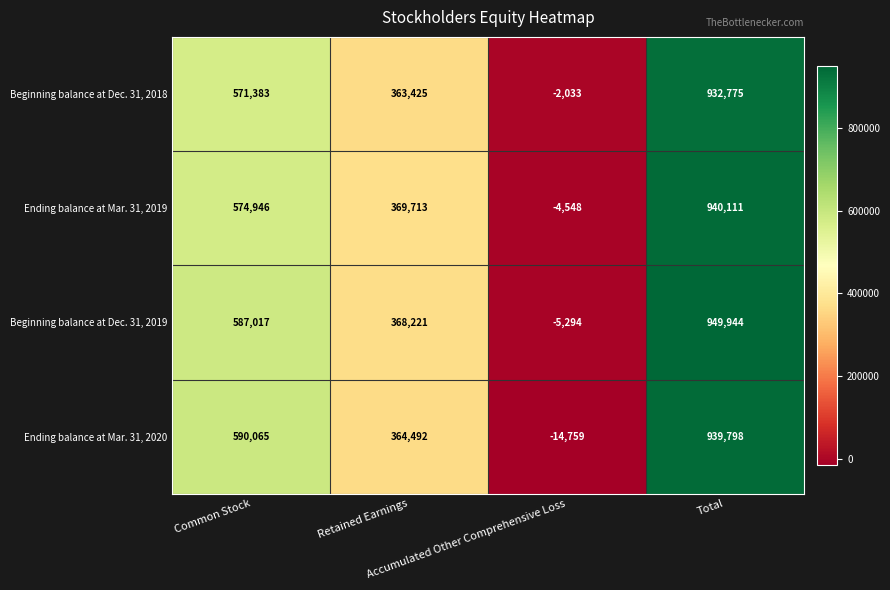

Count the Ending balance at Mar. 31, 2019 values in the range 369713 to 940111.

3